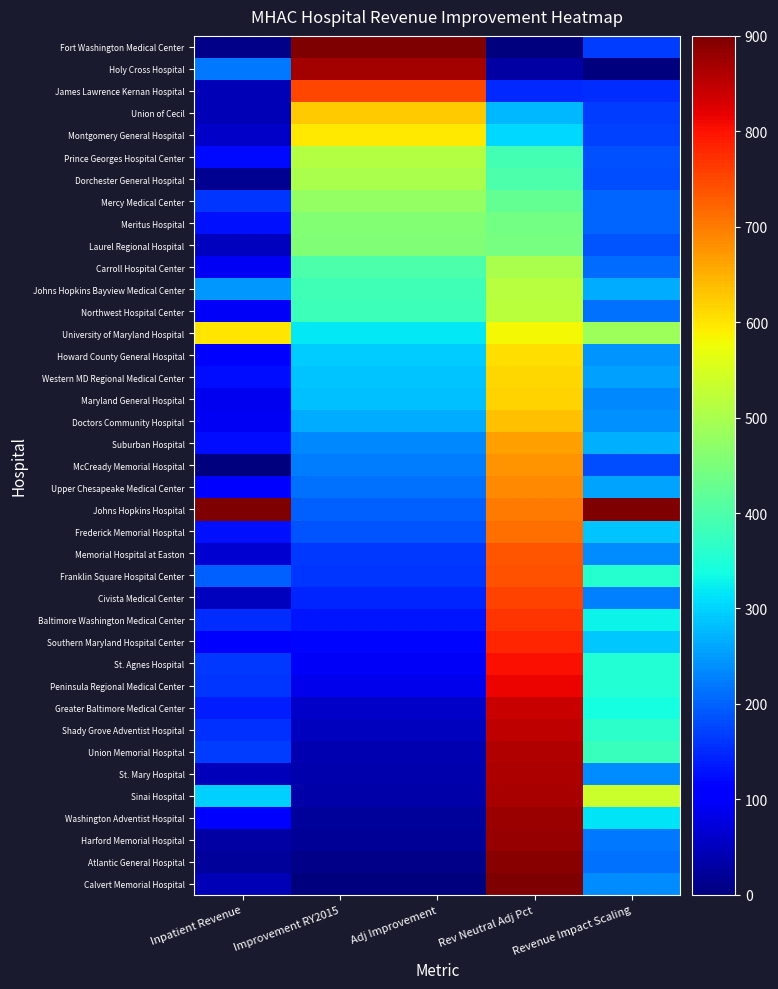

Count the number of data series in this chart.

39